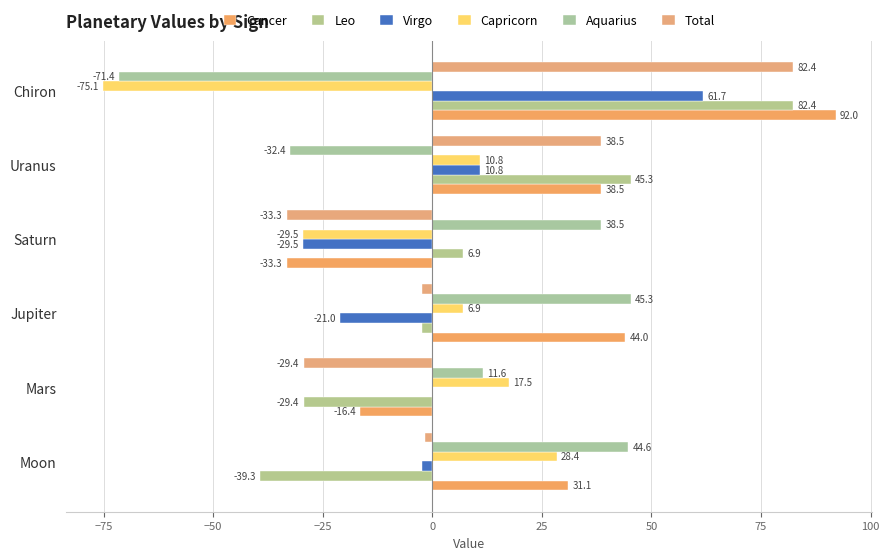

Which series has the largest total across all categories?

Cancer